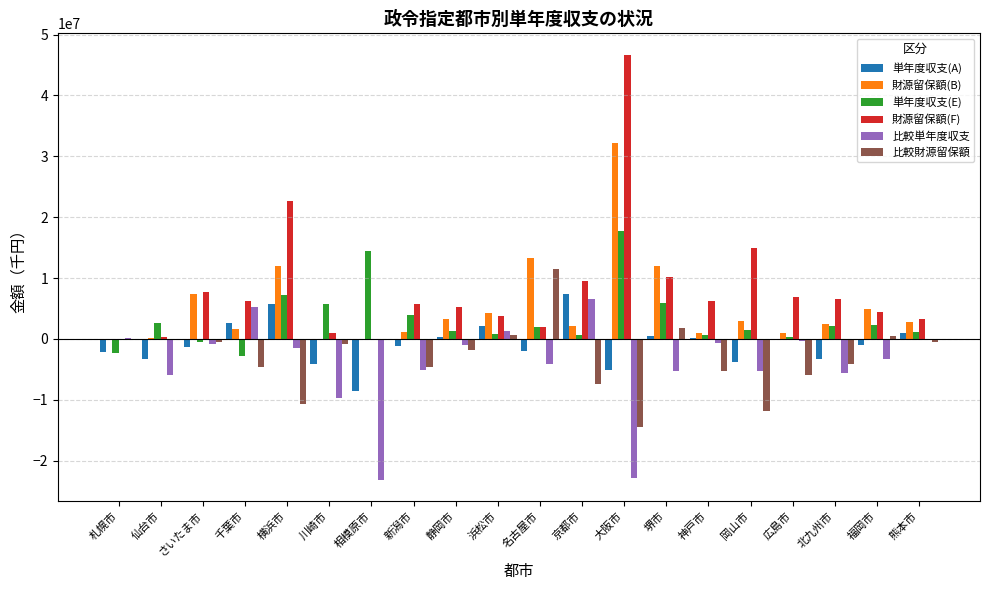

What is the sum of all 単年度収支(A) values?

-16278908